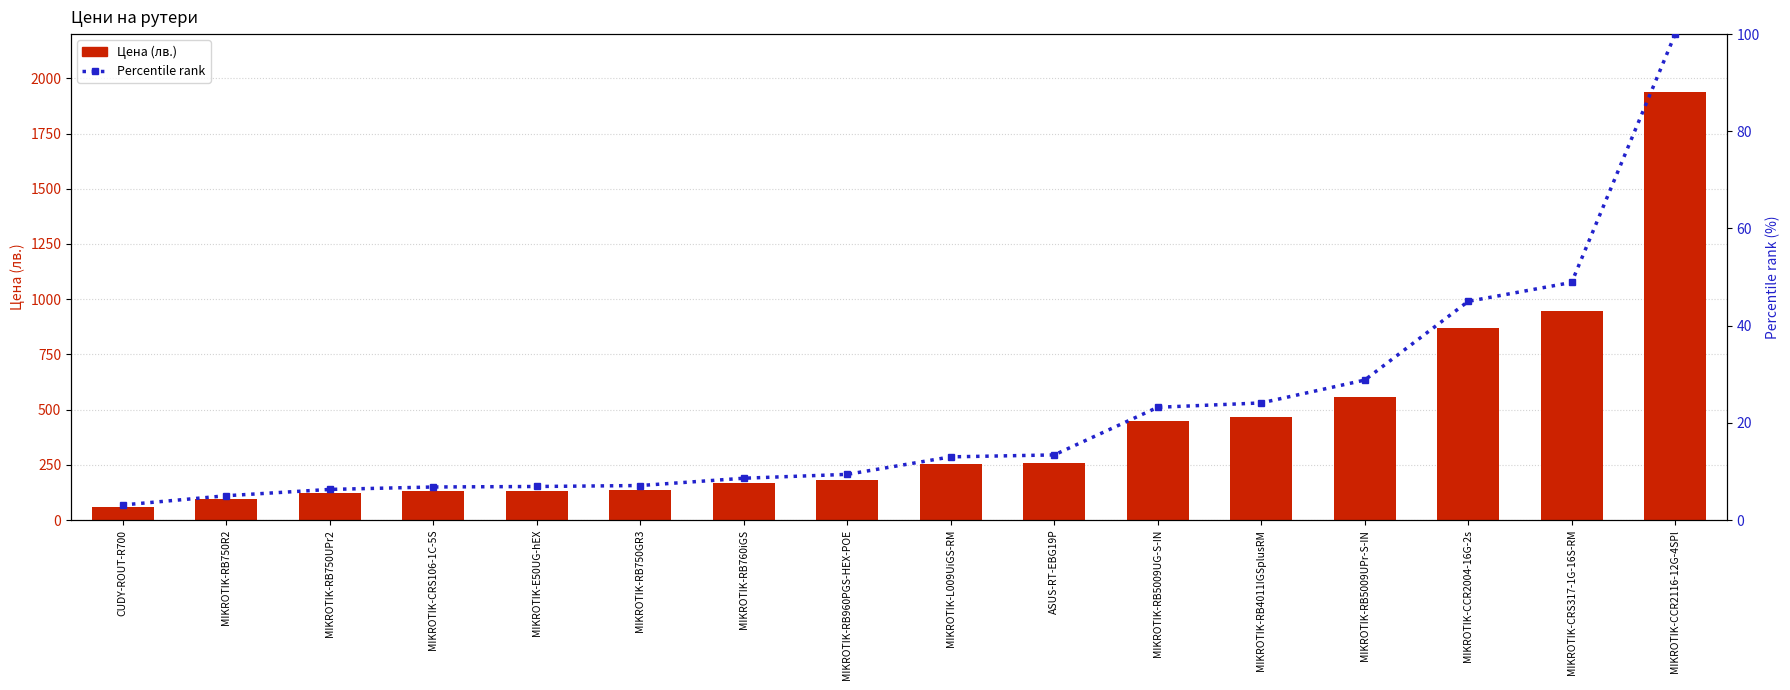

Reading left to right, extract all data points from this chart.

Цена: 59.3	96.5	122.9	131.2	133.3	136.7	167.2	182.3	252.0	259.0	448.9	467.7	558.0	871.1	946.4	1936.9
Percentile rank: 3.1	5.0	6.3	6.8	6.9	7.1	8.6	9.4	13.0	13.4	23.2	24.1	28.8	45.0	48.9	100.0